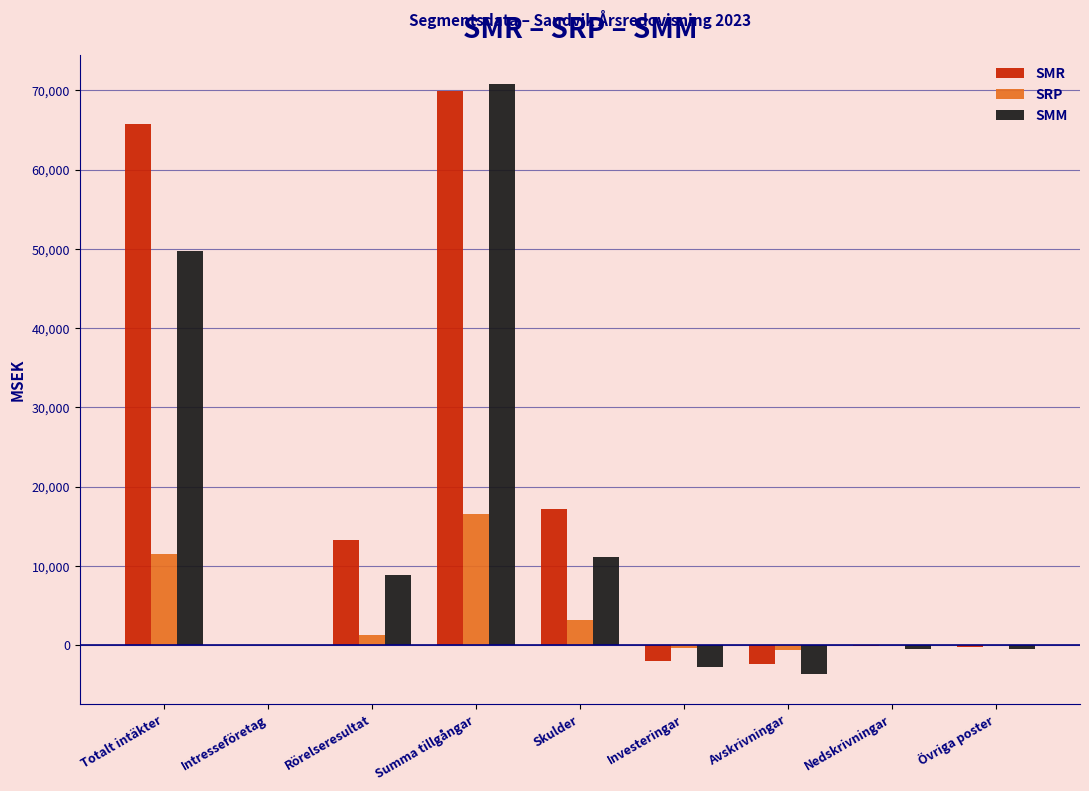

What is the sum of all SMR values?

161158